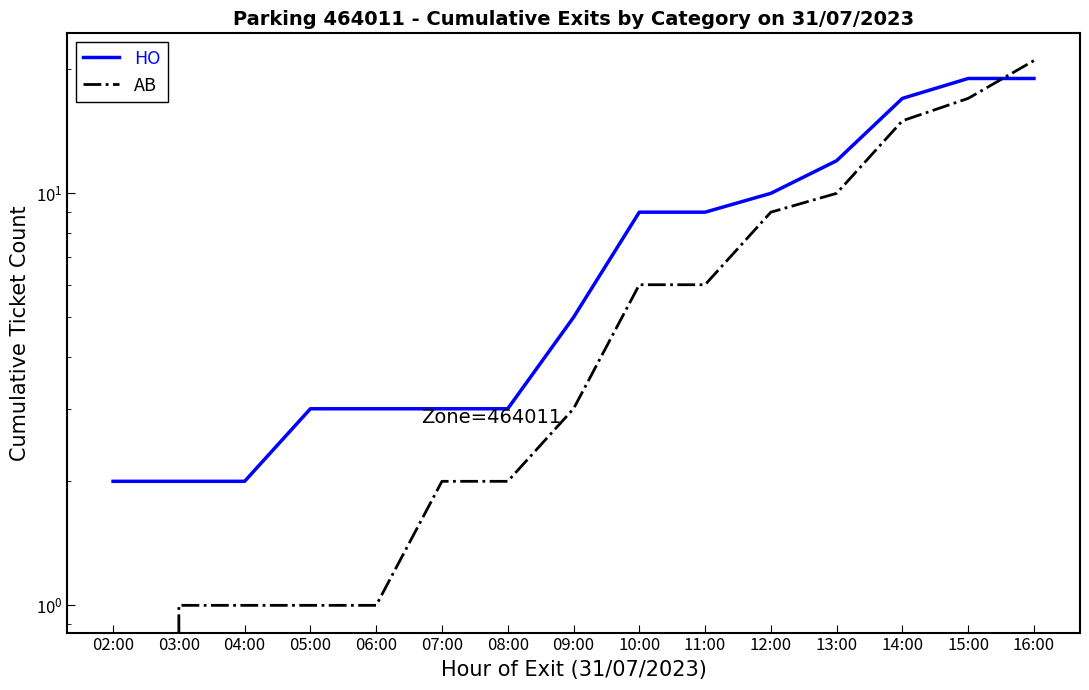

Which category has the highest value across all series?

16:00